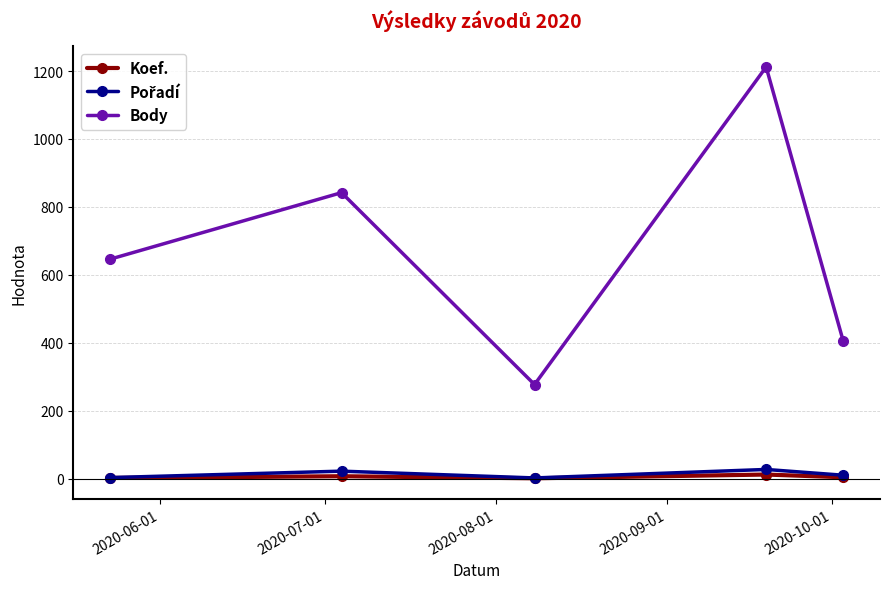

Which series has the largest range (max minus min)?

Body